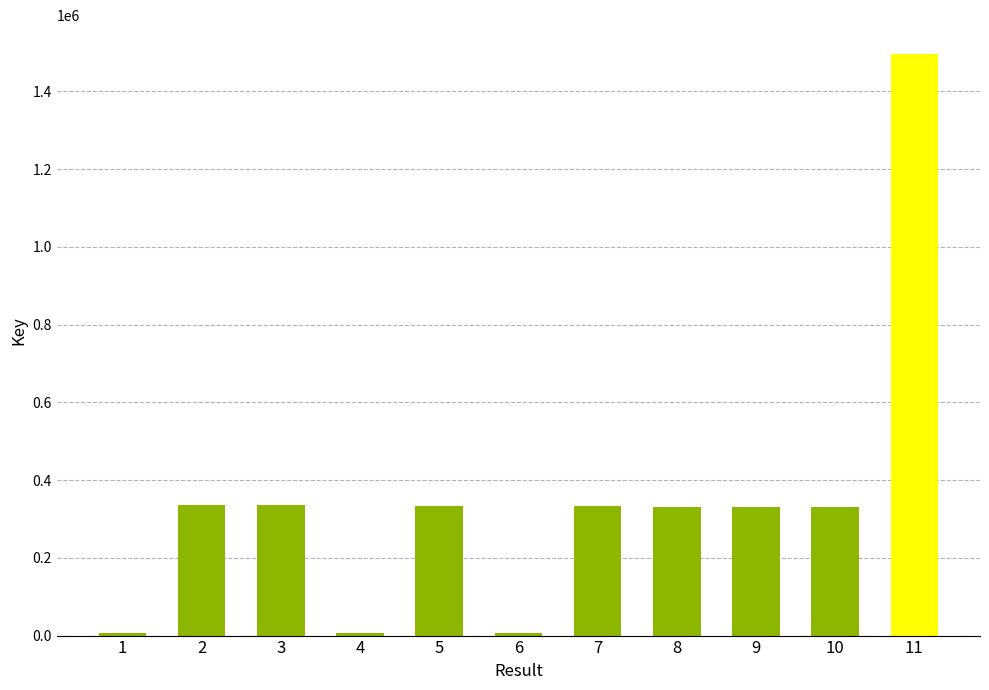

What is the sum of all values?

3843293